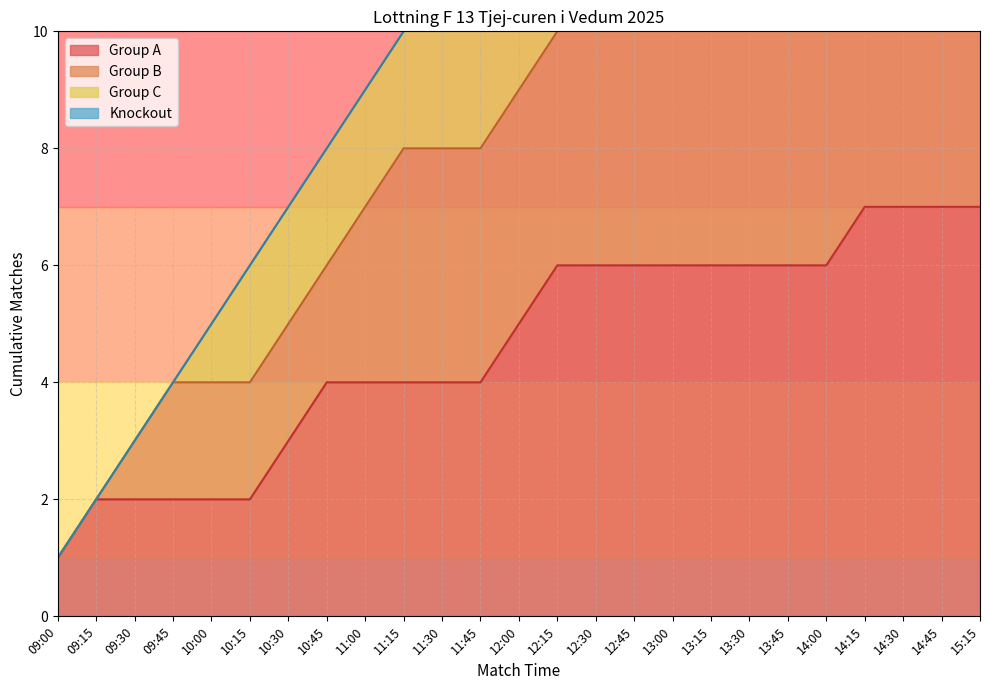

What is the difference between the second highest and second lowest values?

23